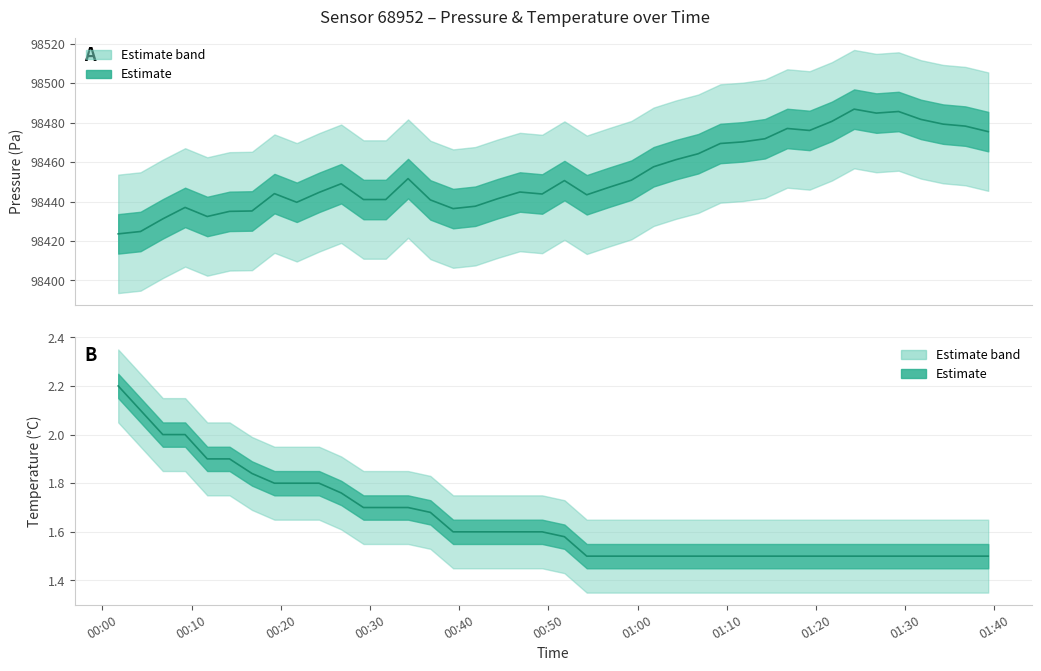

Rank the series by their average value, from lowest to highest.

temperature, pressure